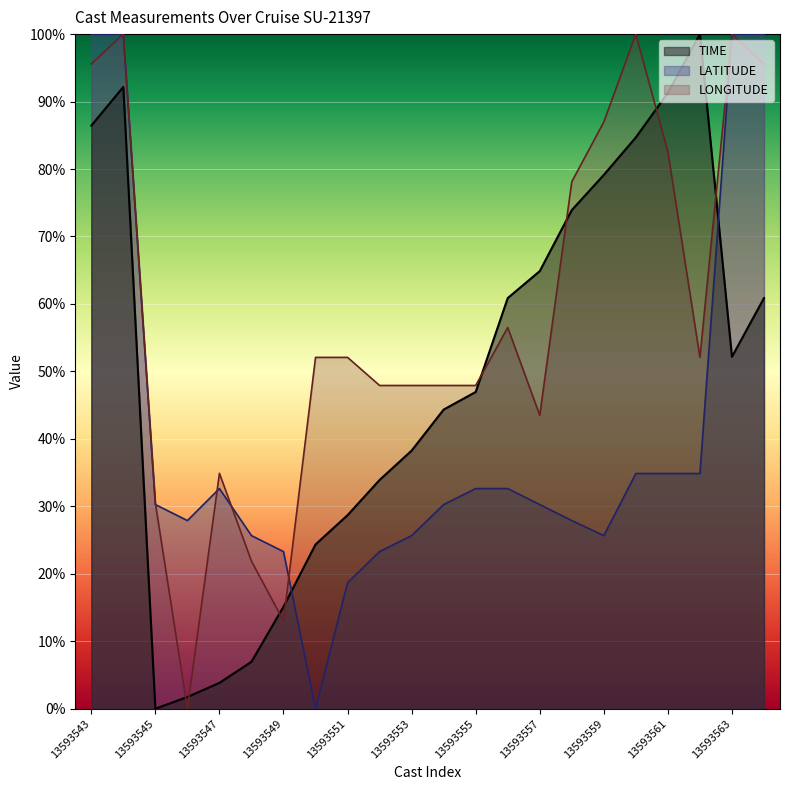

How many positive values does the LONGITUDE series have?

21